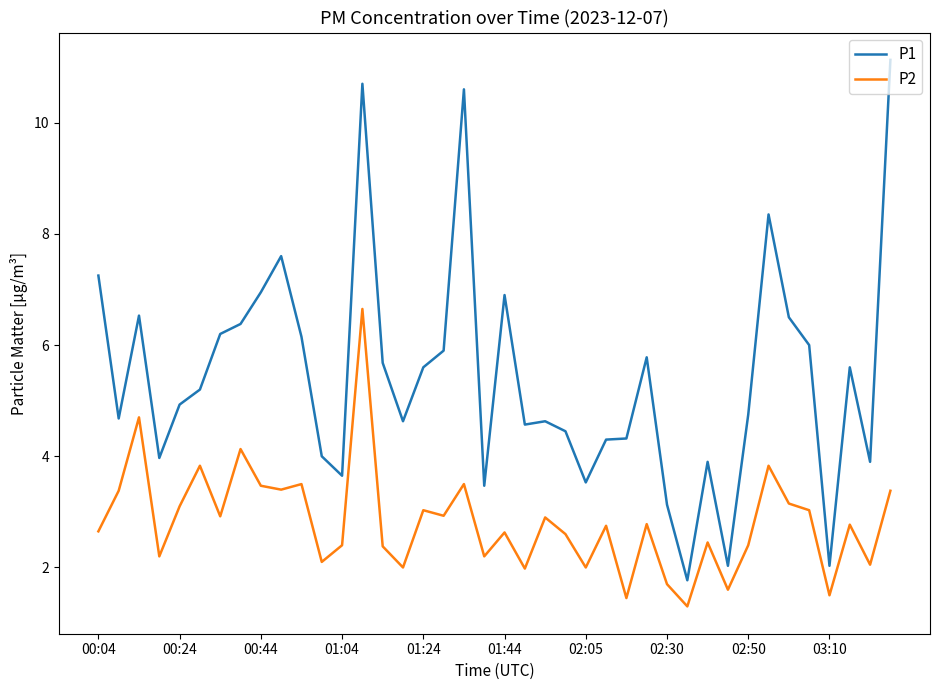

Which series has the widest spread of values?

P1